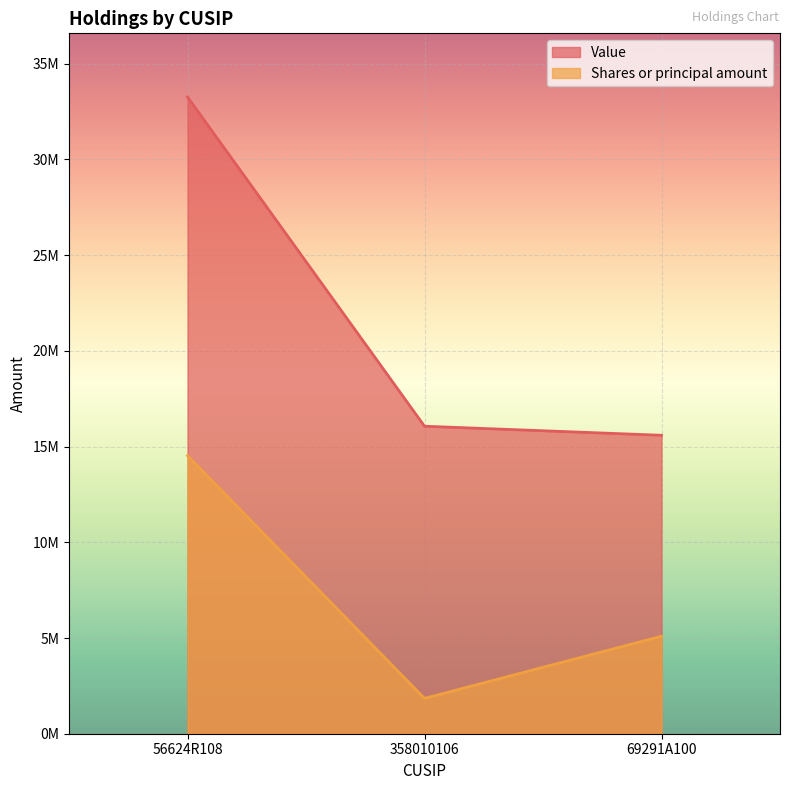

At which label does Shares or principal amount reach its minimum?

358010106